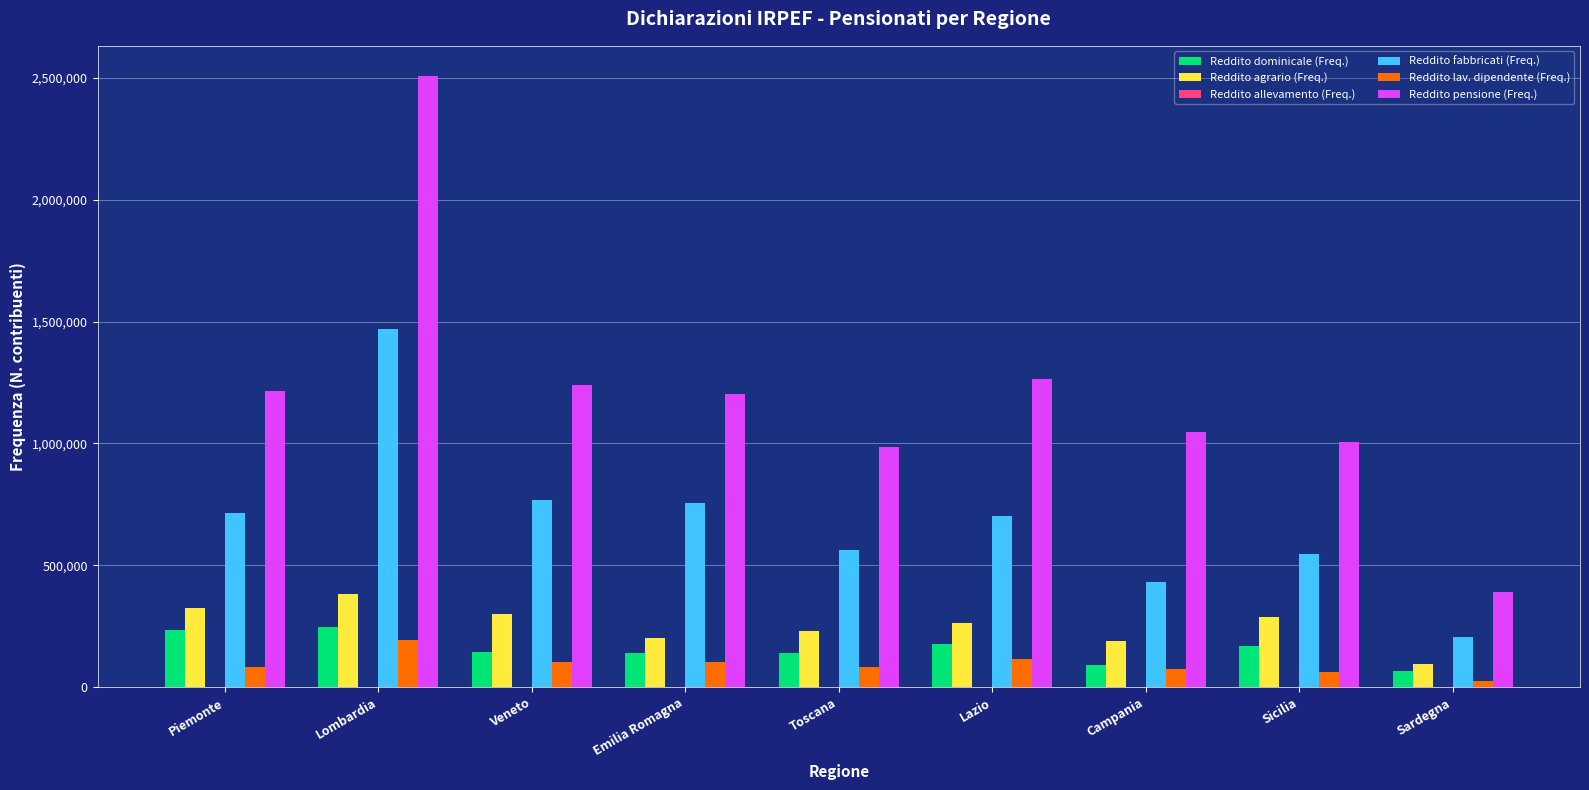

What is the greatest value displayed?

2505545